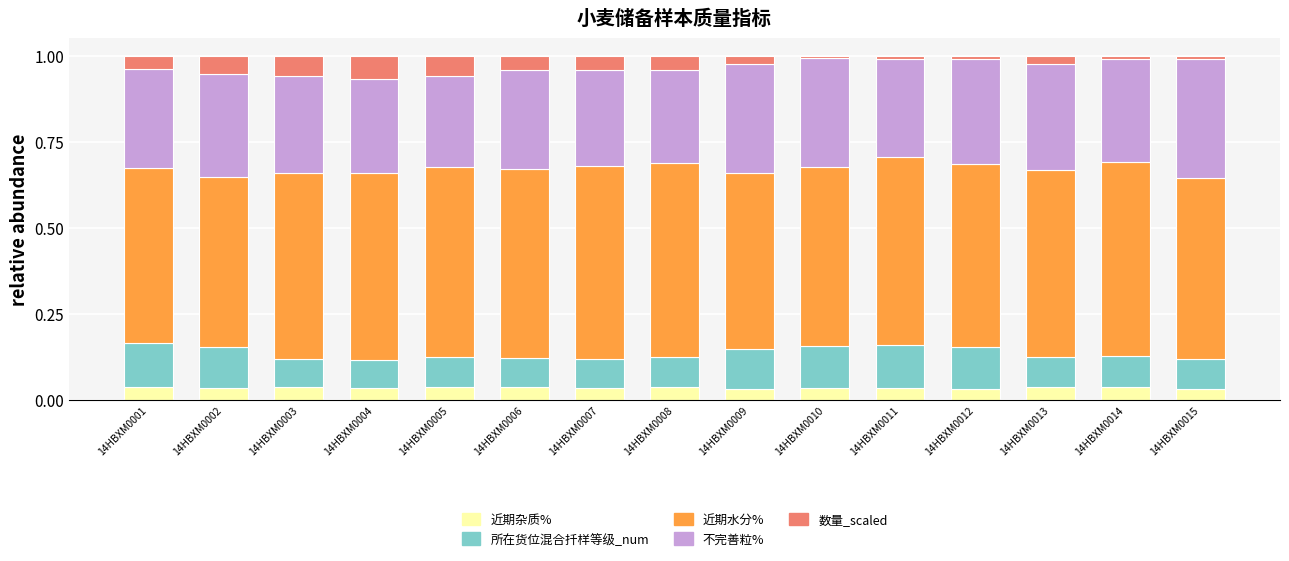

What is the total value across all series at 14HBXM0009?

1.0